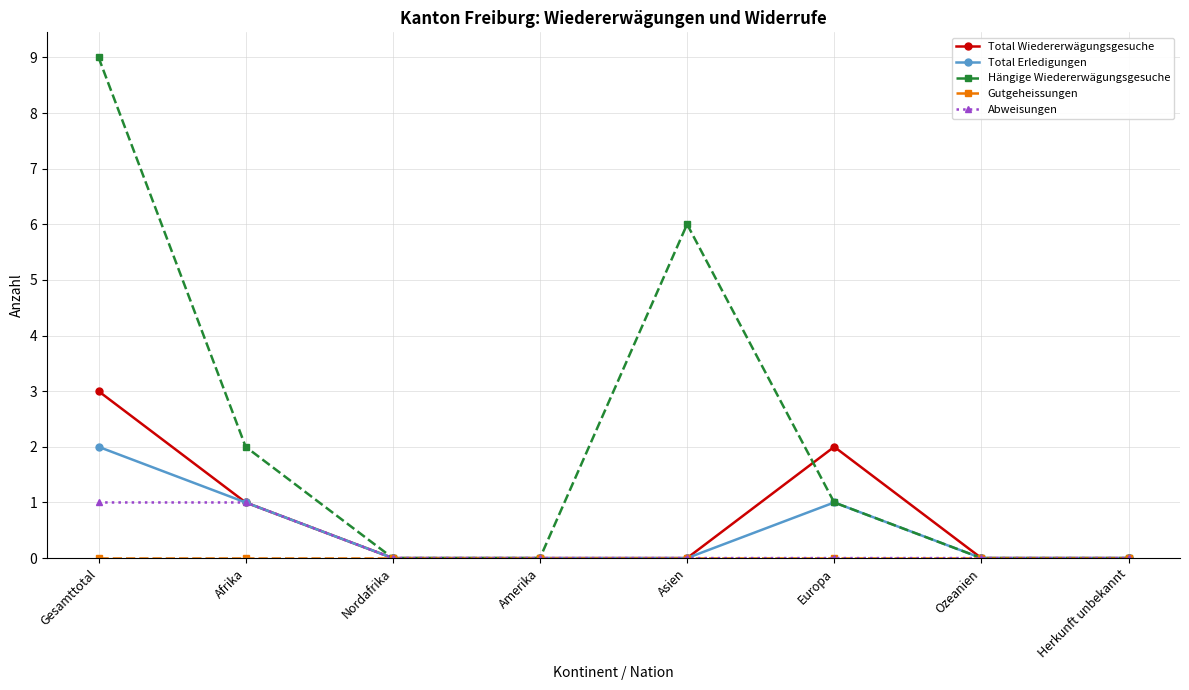

What is the difference between the maximum and minimum values in the Hängige Wiedererwägungsgesuche series?

9